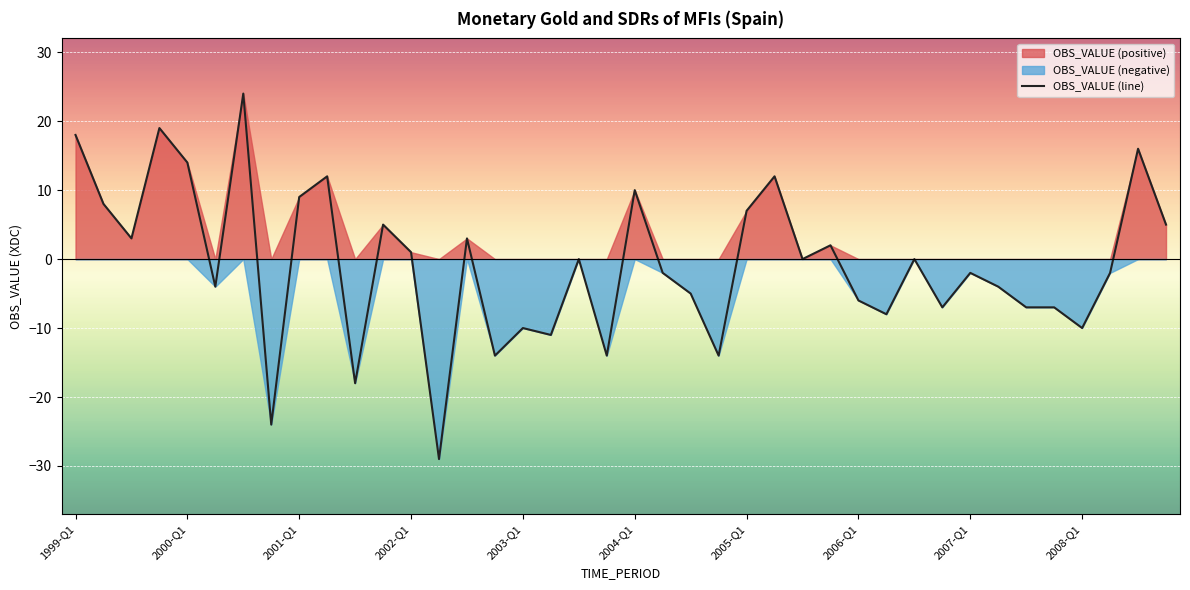

Reading left to right, what are all the values shown in this chart?

18	8	3	19	14	-4	24	-24	9	12	-18	5	1	-29	3	-14	-10	-11	0	-14	10	-2	-5	-14	7	12	0	2	-6	-8	0	-7	-2	-4	-7	-7	-10	-2	16	5